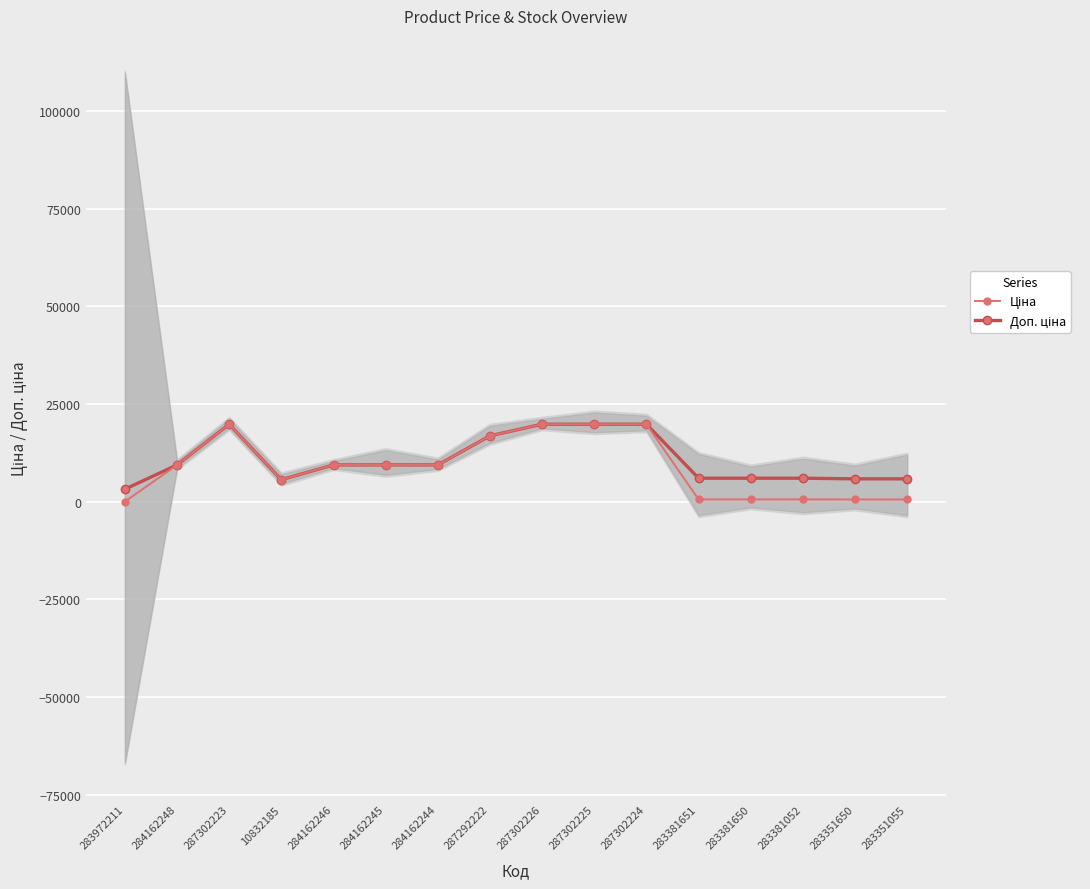

True or false: Ціна has a value of 19831.1 at 287302224.

True